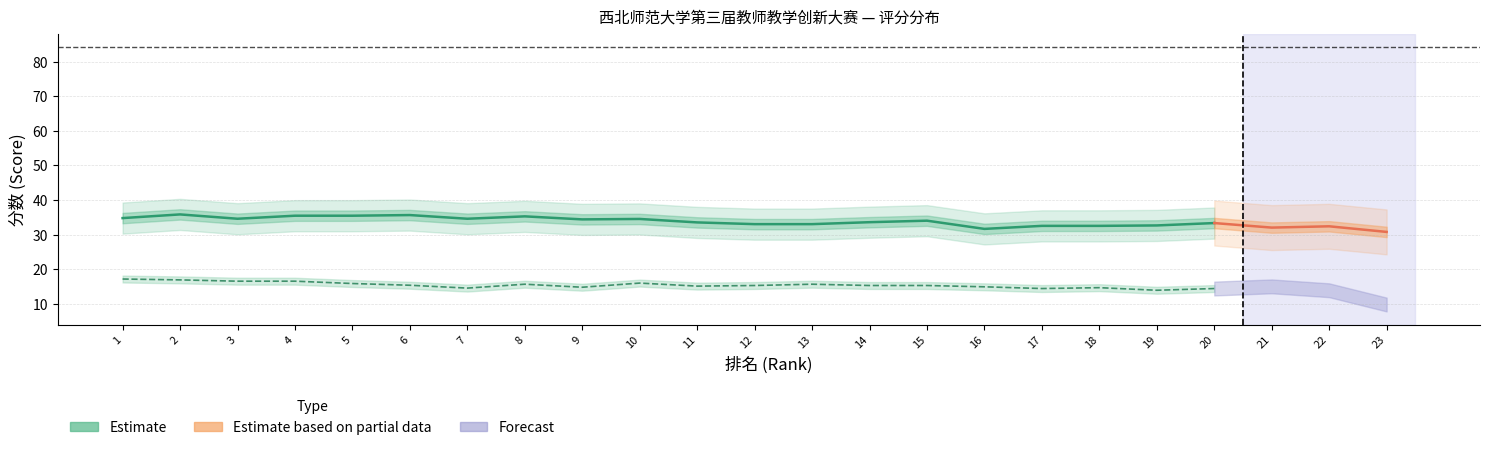

What is the ratio of the value at 1 to the value at 8?

1.0